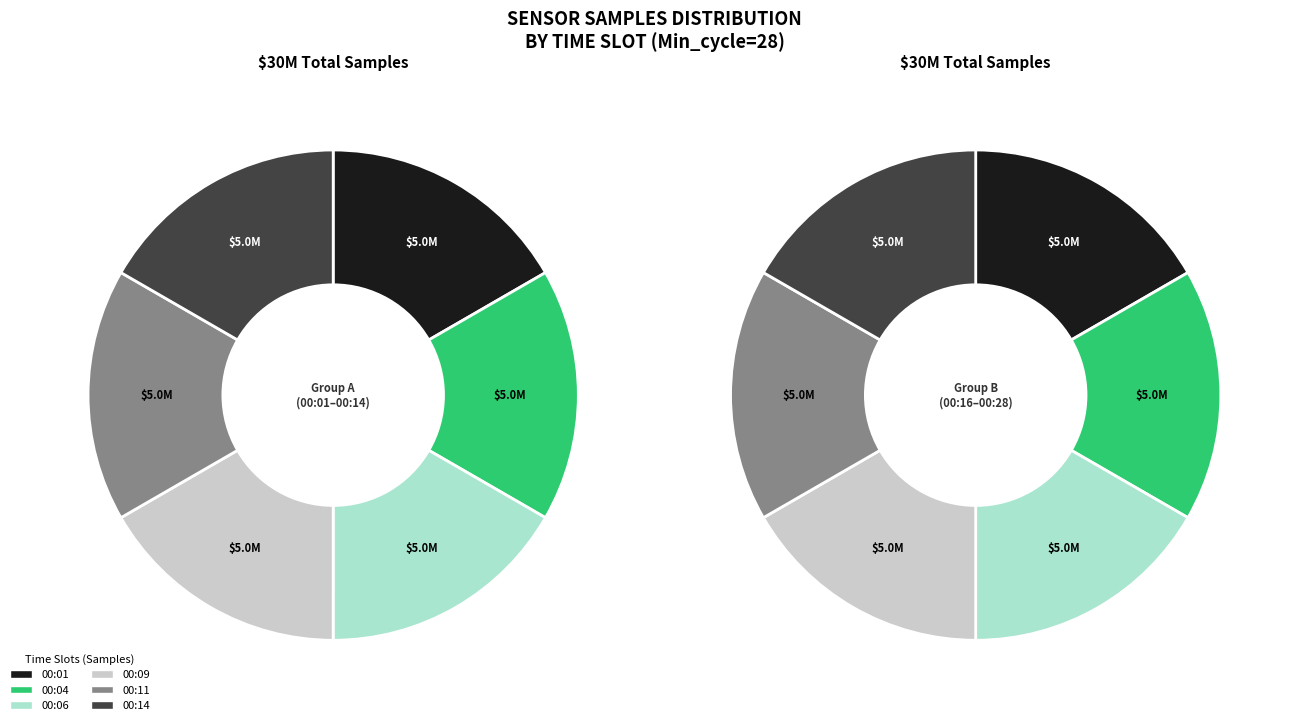

How many slices are in this pie chart?

12